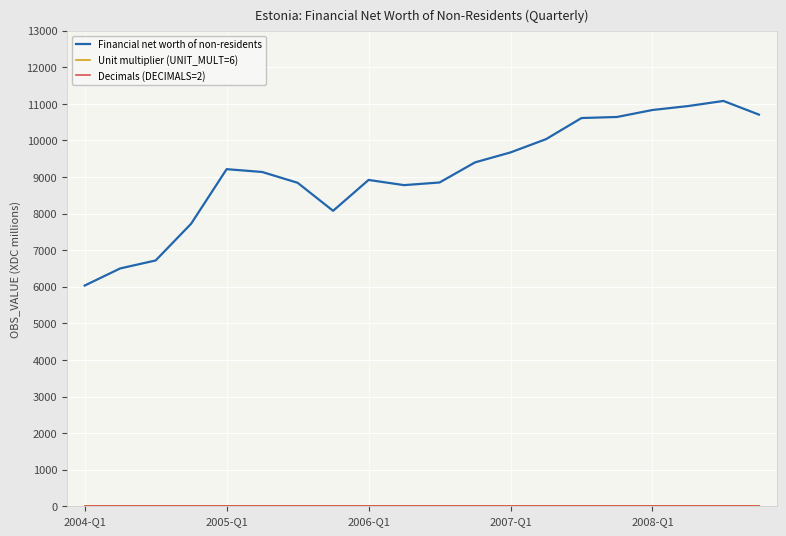

Which series has the largest range (max minus min)?

Financial net worth of non-residents